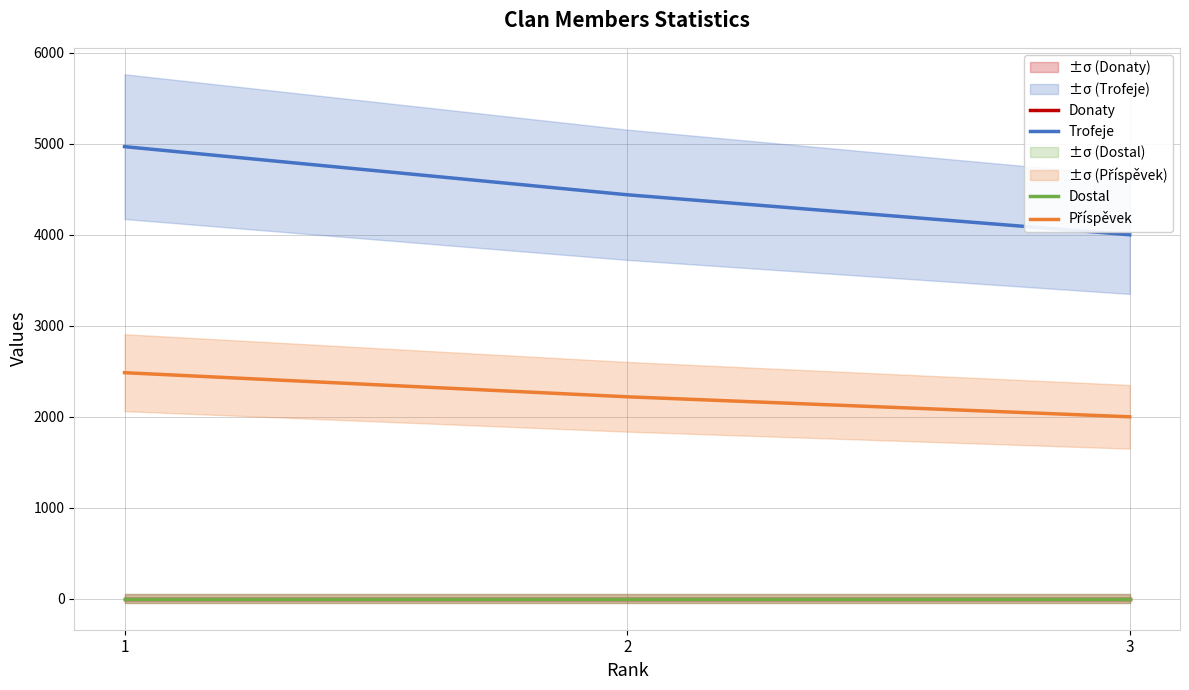

What is the average value of the Trofeje series?

4471